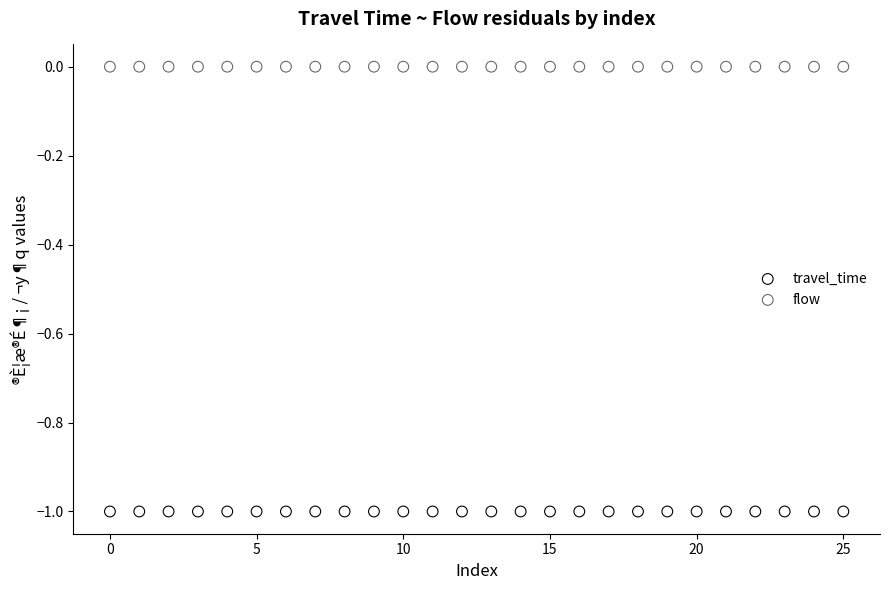

Which series contains the lowest Y value?

travel_time